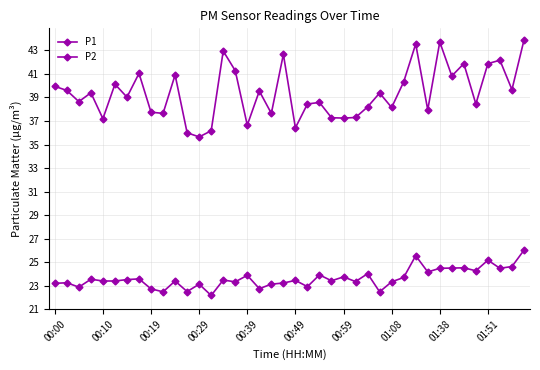

What is the label of the 36th point from the right?

00:10